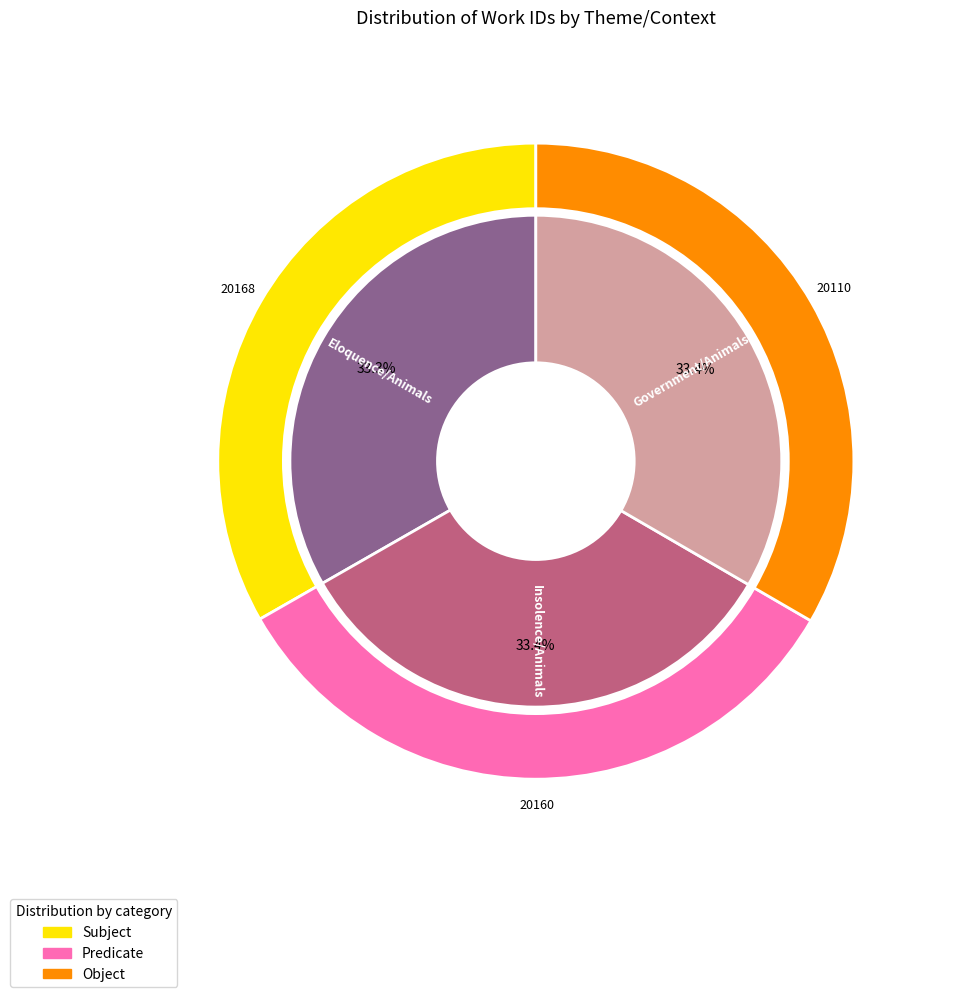

The Eloquence/Animals slice represents 42% of the pie. True or false?

False